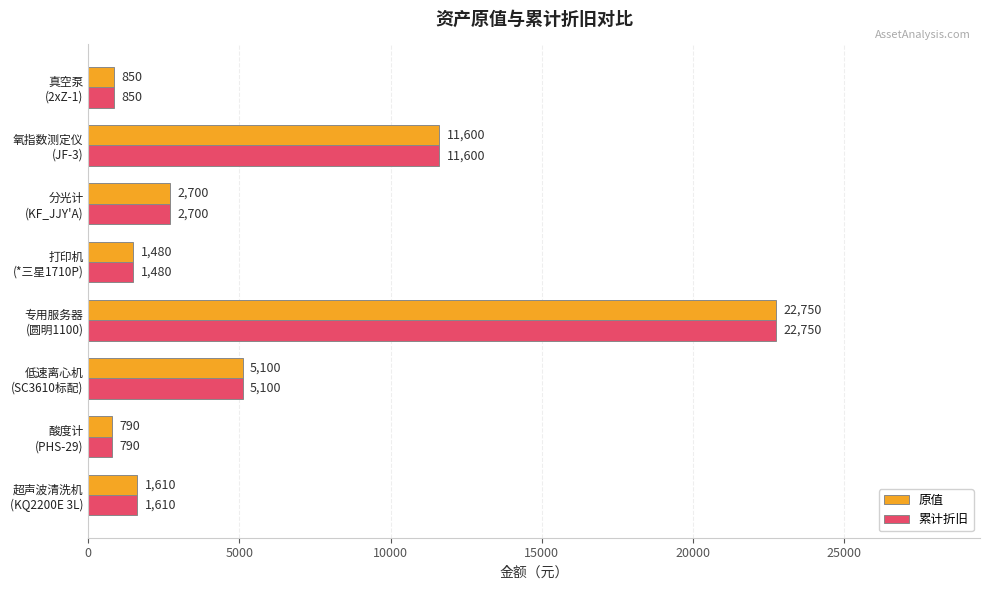

What is the greatest value displayed?

22750